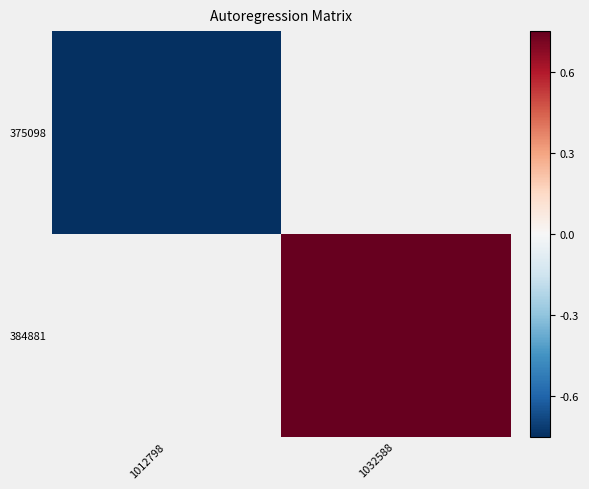

Where does the 384881 series first go above 0?

1032588